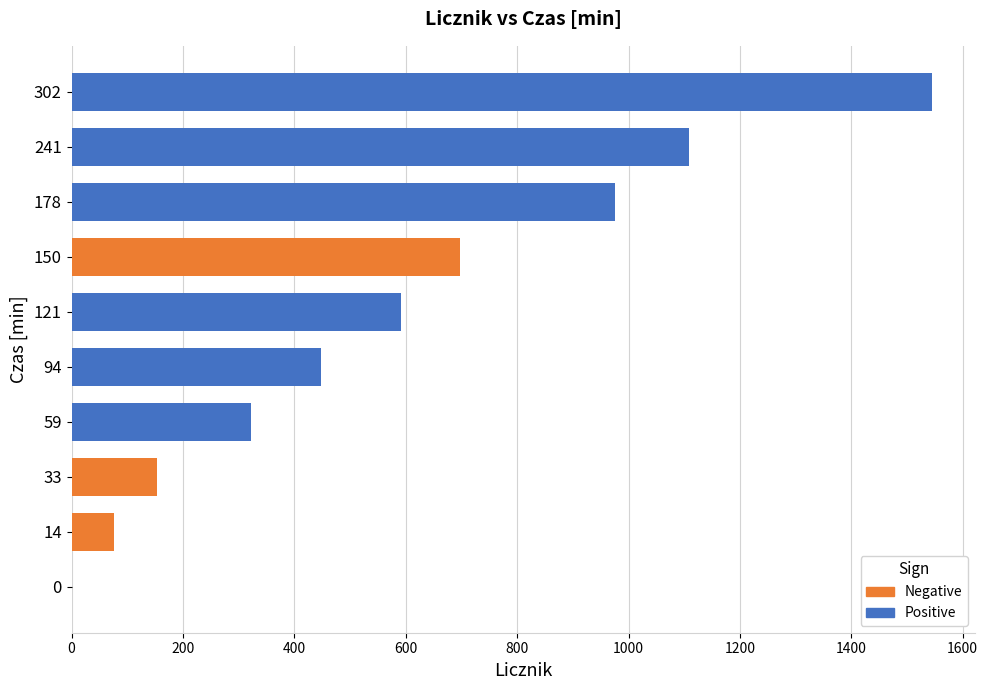

The value at 94 is 602. True or false?

False